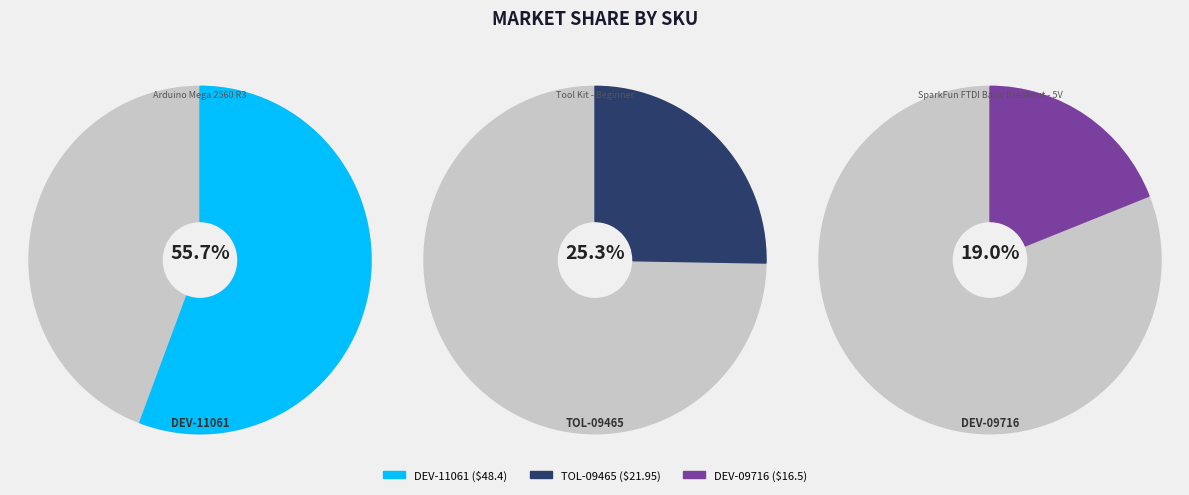

What is the ratio of the value at DEV-11061 to the value at DEV-09716?

2.9